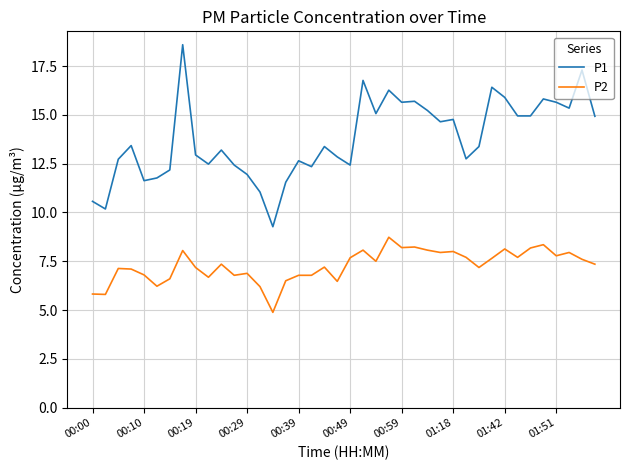

Which series has the largest total across all categories?

P1